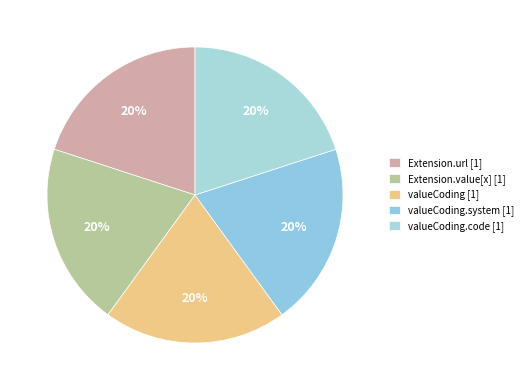

How many slices are in this pie chart?

5